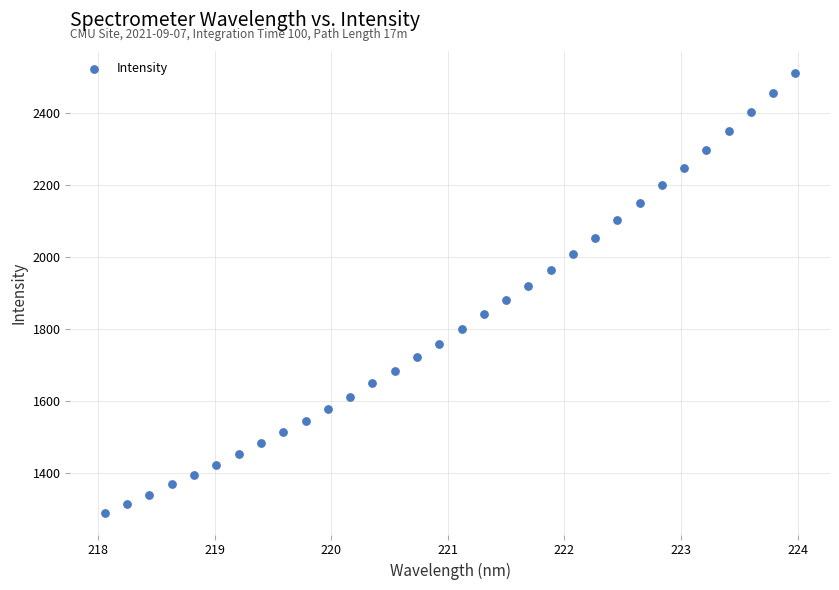

What is the range of X values (max minus min)?

5.9